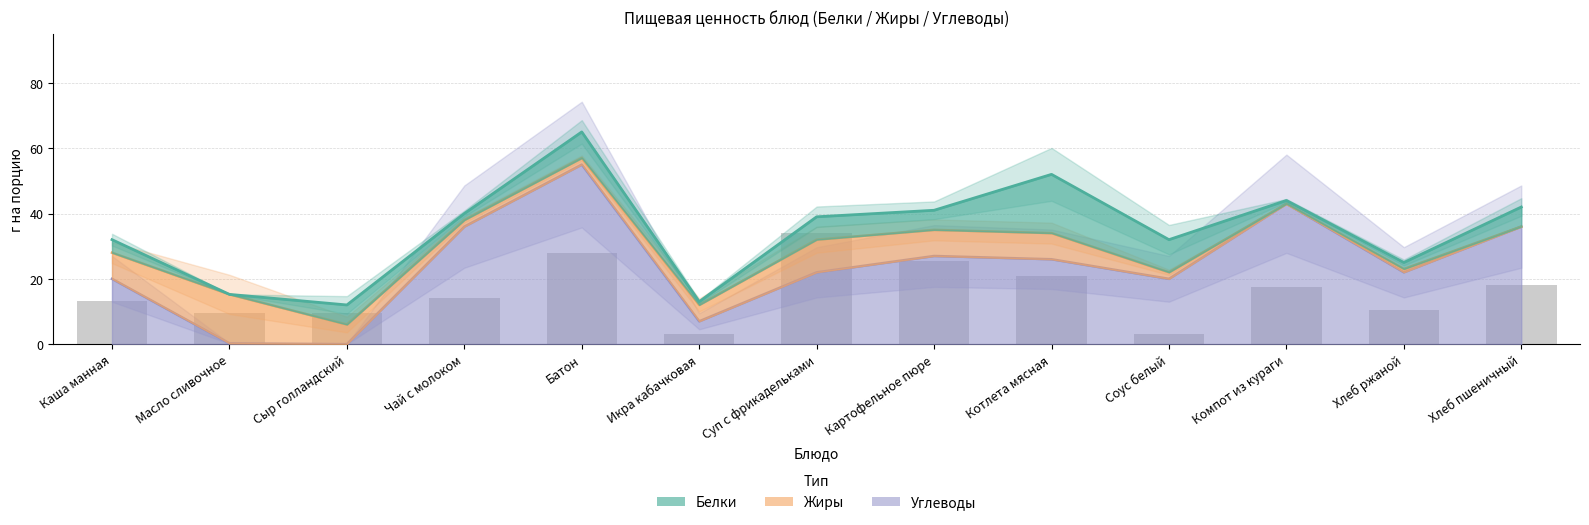

What position from the right is Чай с молоком?

10